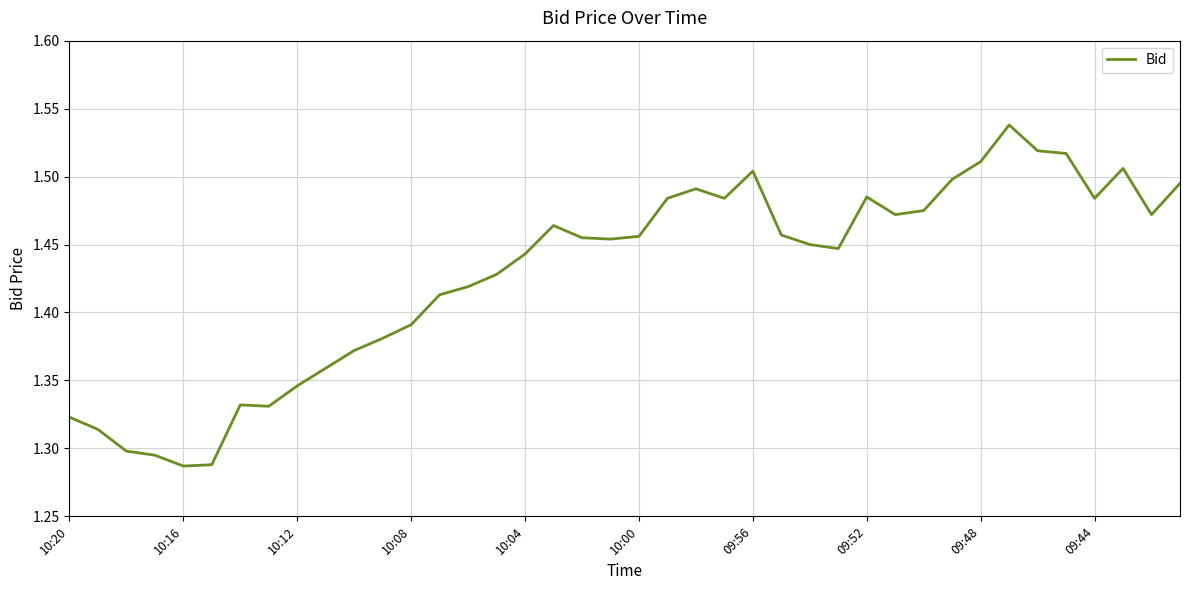

What is the difference between the maximum and minimum values?

0.3